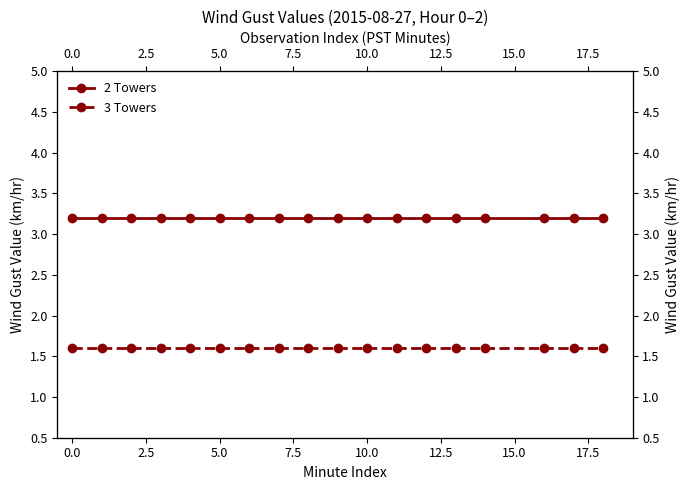

What position from the left is 12?

13